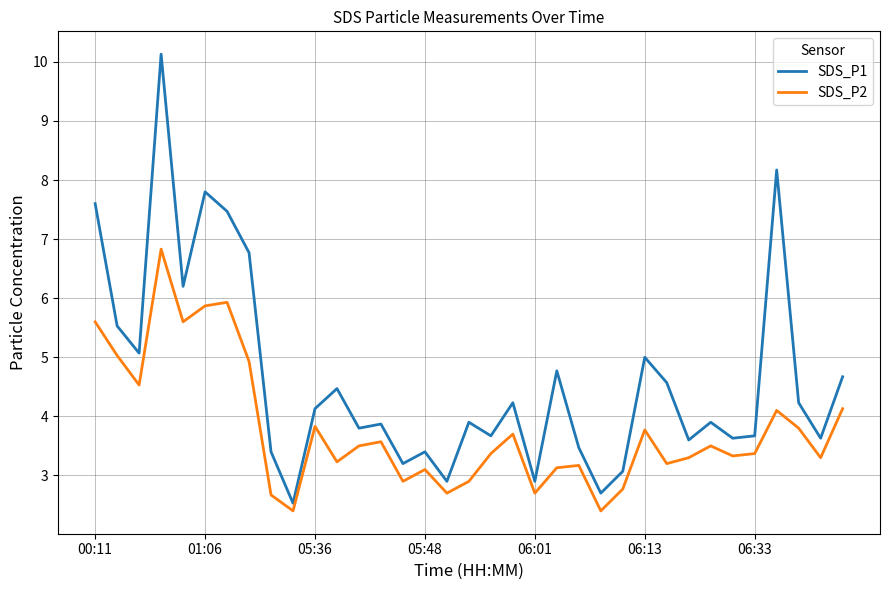

What is the difference between the maximum and minimum values in the SDS_P1 series?

7.6